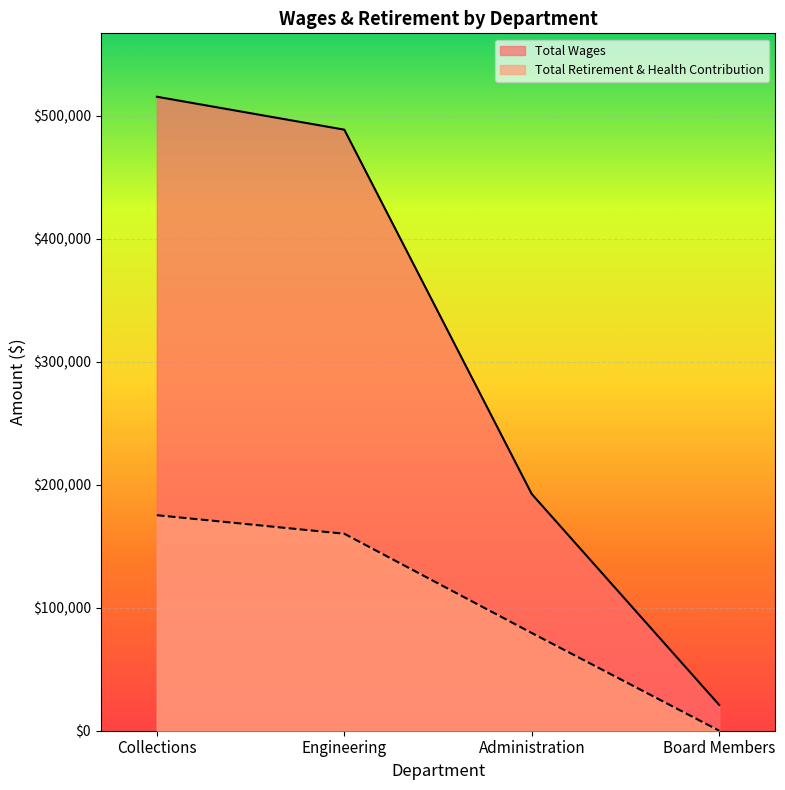

How many values in the Total Wages series are below 488700?

2